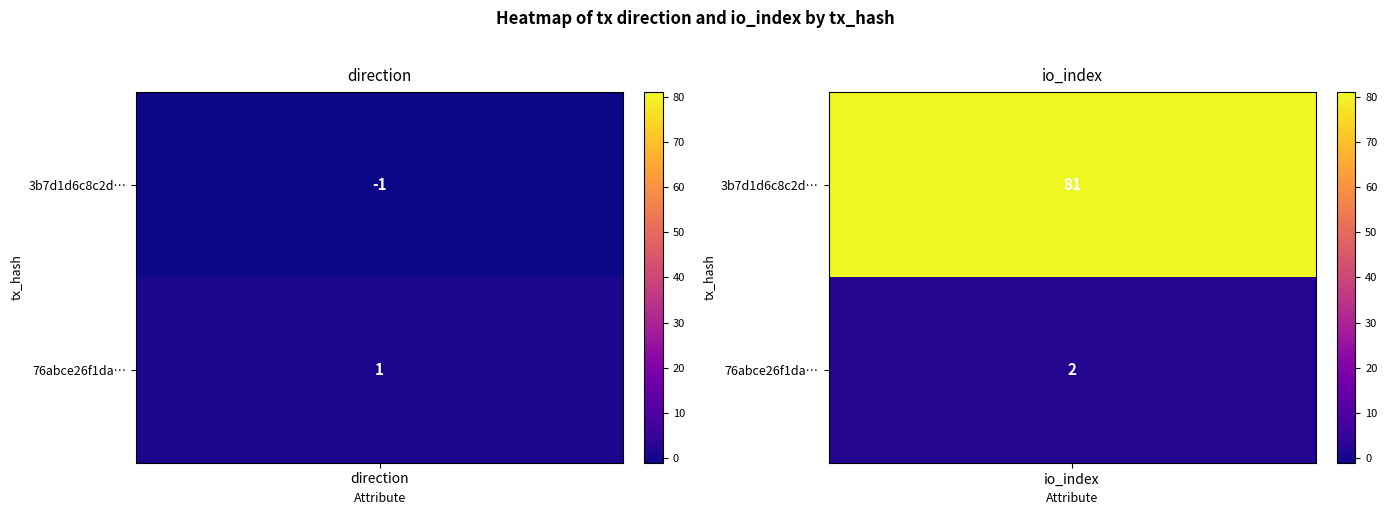

The 3b7d1d6c8c2da115710701f161cb9877fdf1209 series shows -2 at 0. True or false?

False